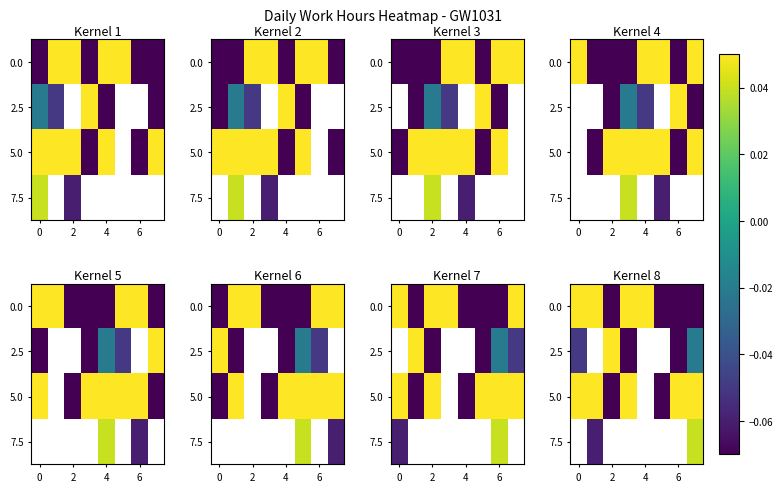

At which category is the sum across all series the highest?

7